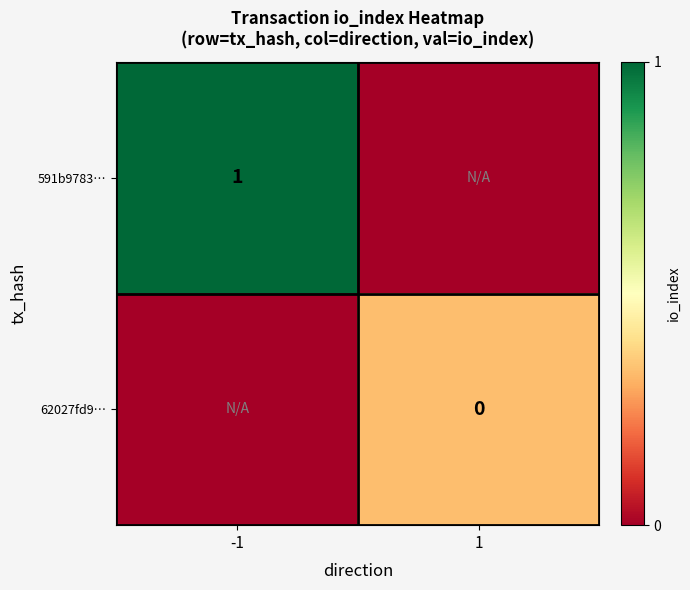

True or false: 591b9783… has a value of 0.3 at -1.

False